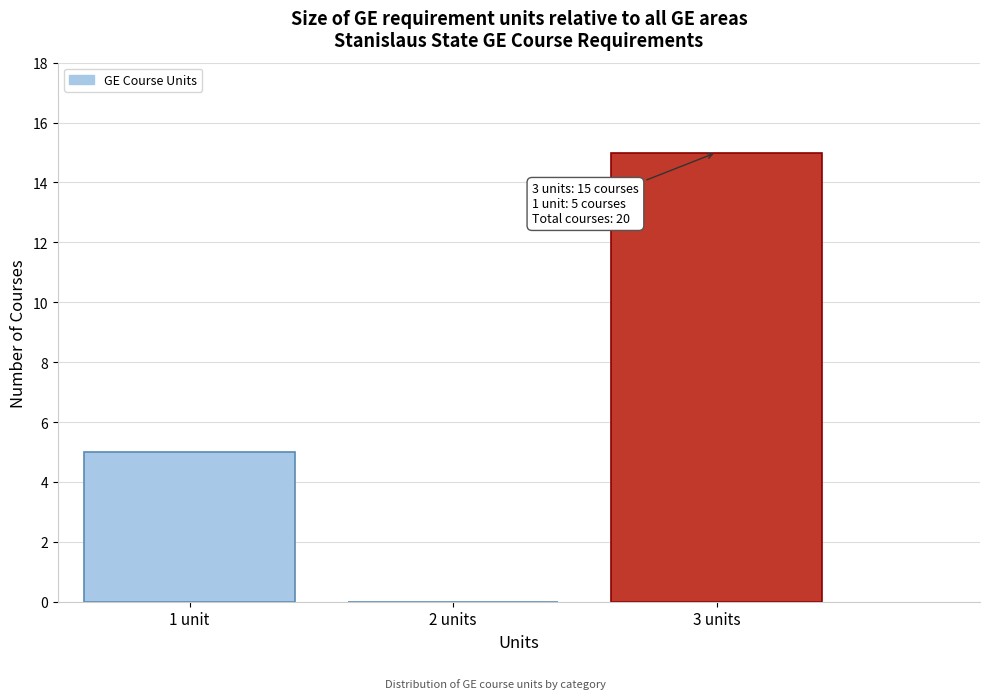

The value at 2 units is 9. True or false?

False